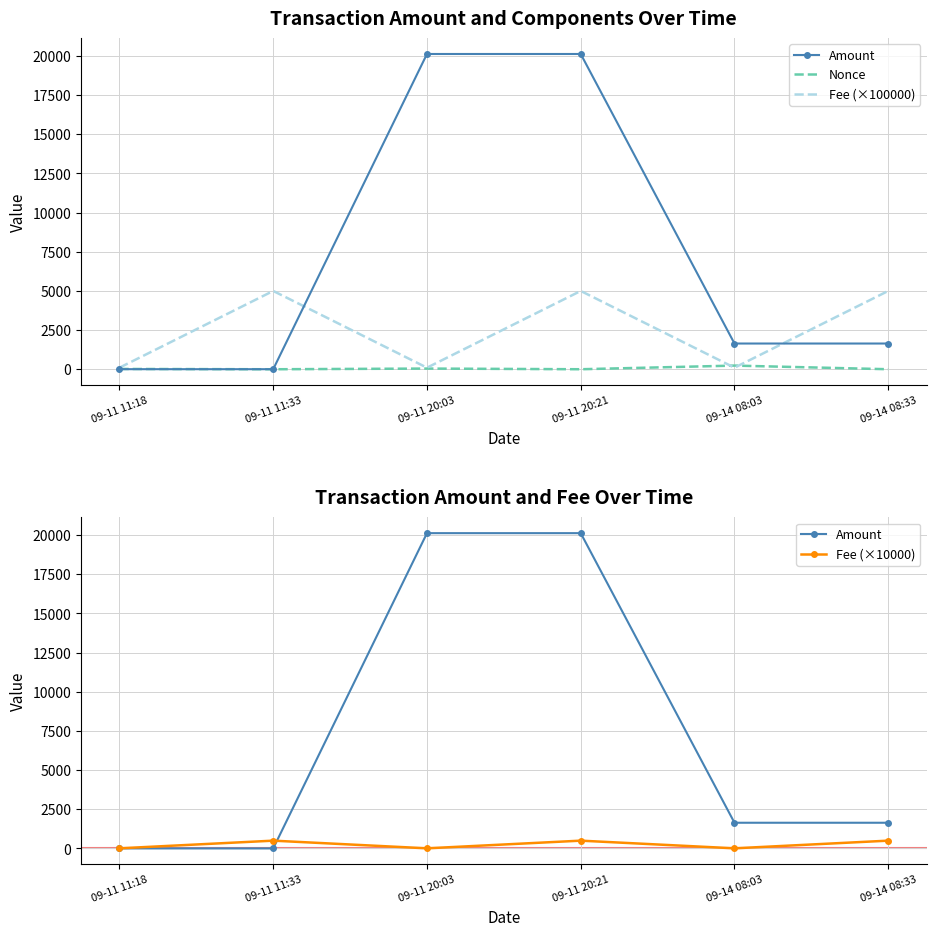

How many data points in Amount are above 1643?

2